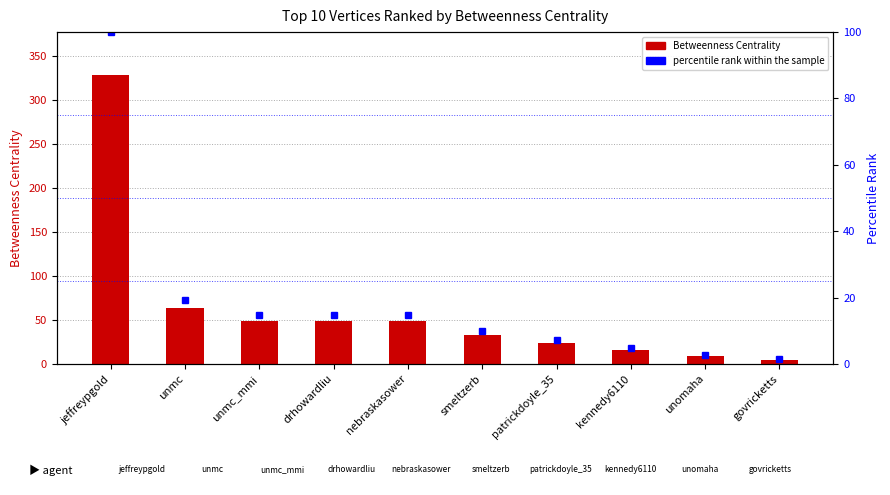

How many data points does each series have?

10